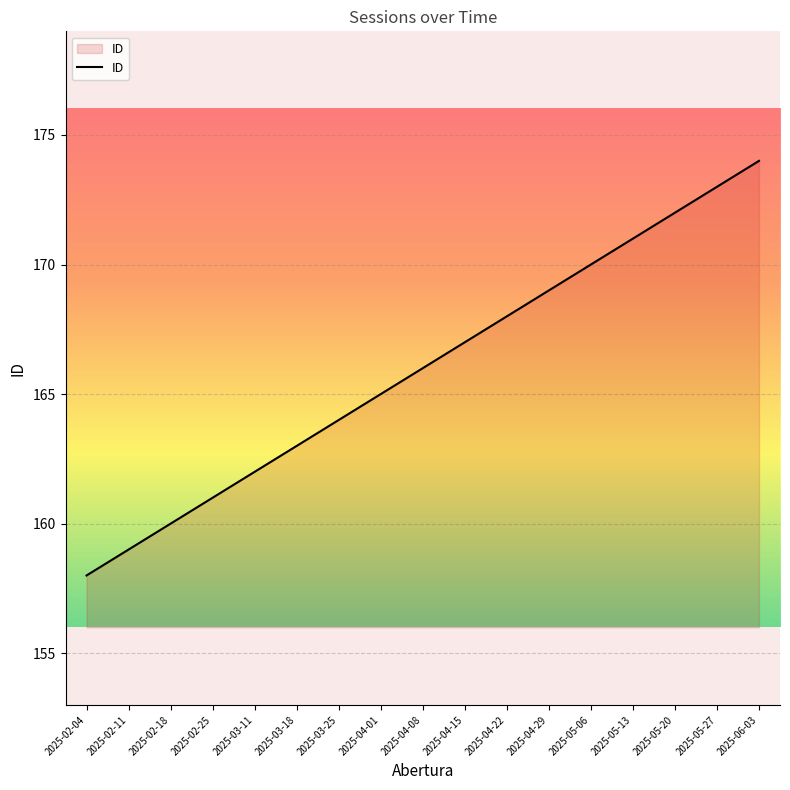

True or false: the data shows 168 at 2025-04-22.

True